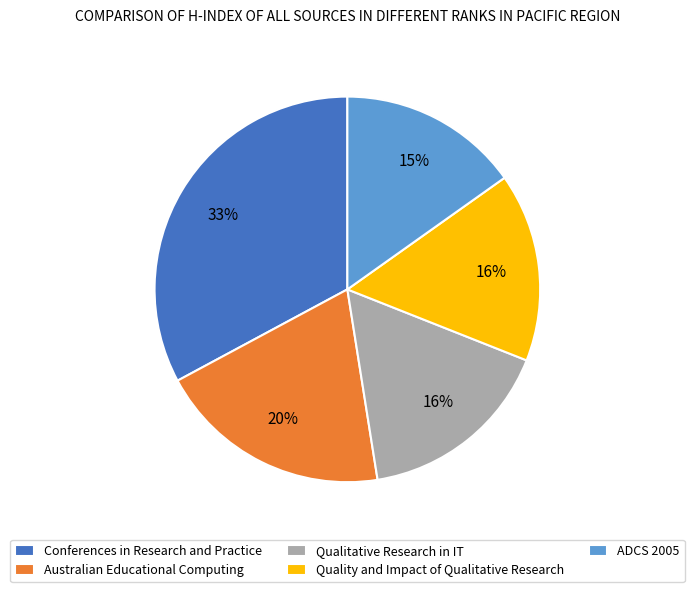

What percentage is the ADCS 2005 slice, to the nearest percent?

15%